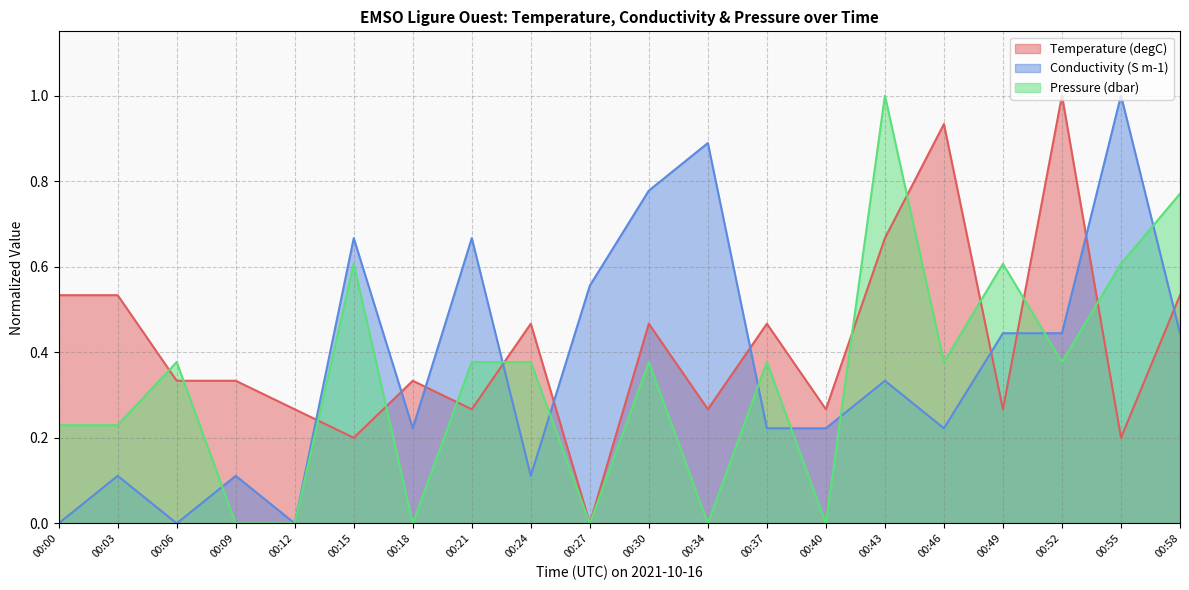

How many distinct data groups are displayed?

3